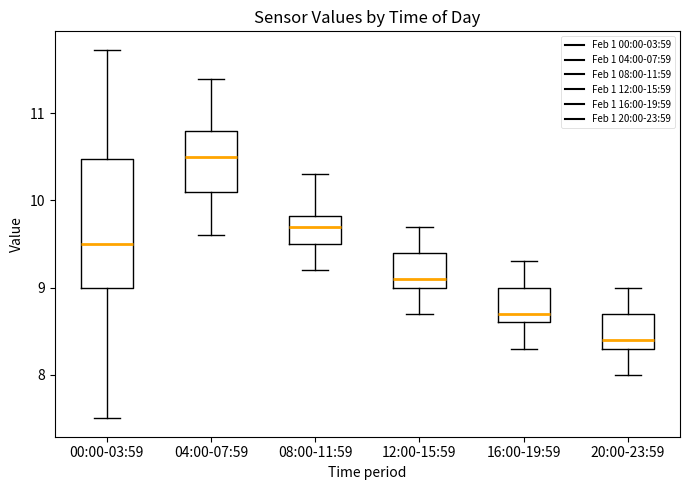

Reading left to right, transcribe this box plot: for each box, give where its median line is, the range the box spans, and where its two whiskers end, as read against the y-axis. The values are not printed on the chart, so give them approximately, as read against the axis.

00:00-03:59: median 9.5, box 9.0 to 10.5, whiskers 7.5 to 11.7
04:00-07:59: median 10.5, box 10.1 to 10.8, whiskers 9.6 to 11.4
08:00-11:59: median 9.7, box 9.5 to 9.8, whiskers 9.2 to 10.3
12:00-15:59: median 9.1, box 9.0 to 9.4, whiskers 8.7 to 9.7
16:00-19:59: median 8.7, box 8.6 to 9.0, whiskers 8.3 to 9.3
20:00-23:59: median 8.4, box 8.3 to 8.7, whiskers 8.0 to 9.0